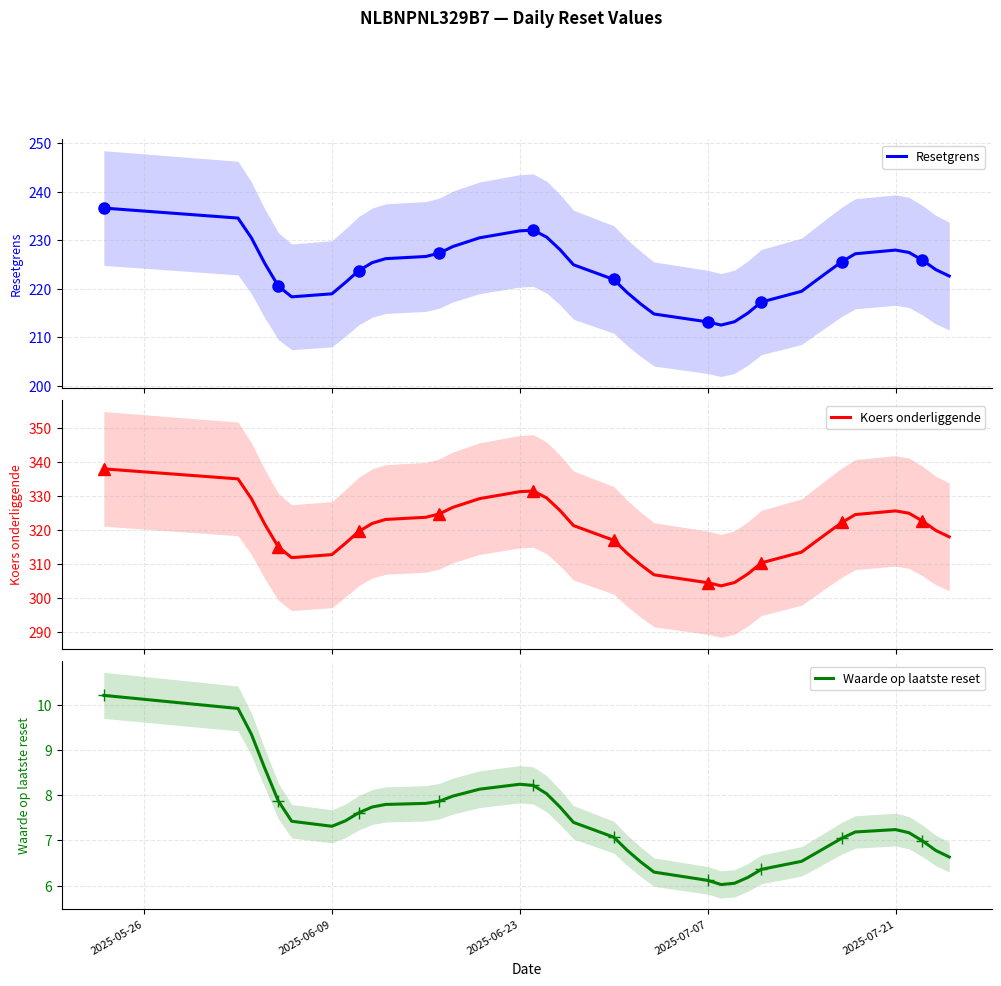

Does the chart have visible grid lines?

Yes